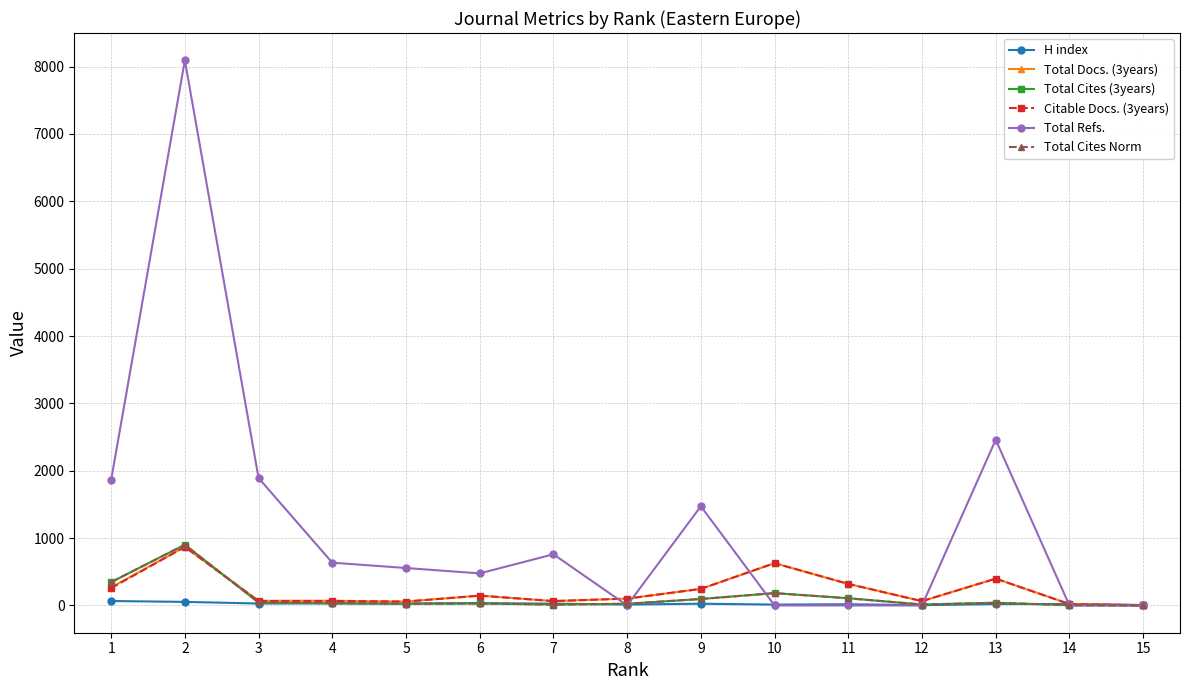

Does the chart have visible grid lines?

Yes